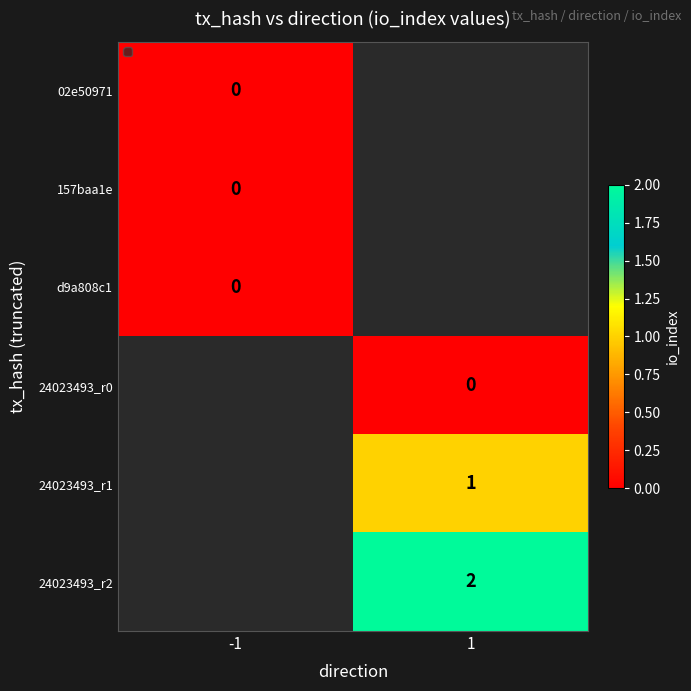

Is it true that 24023493_r2 equals 0 at 1?

False